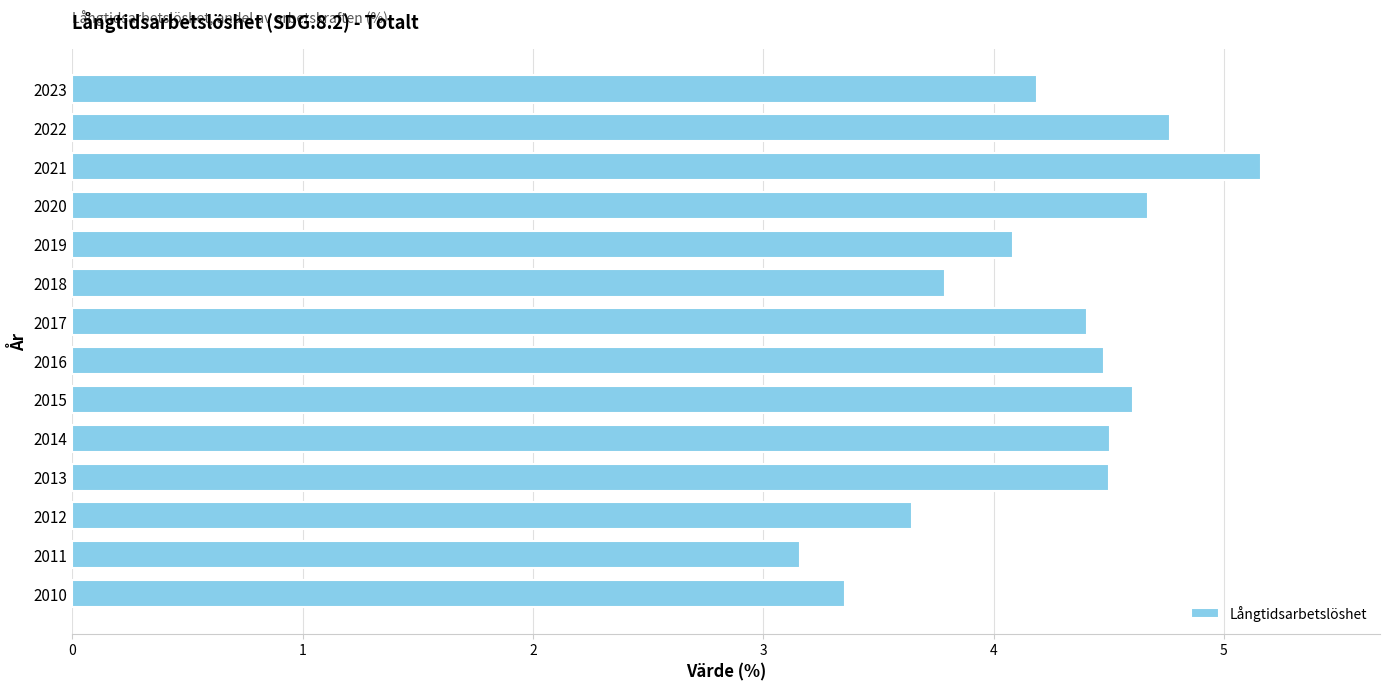

The value at 2012 is 2.1. True or false?

False